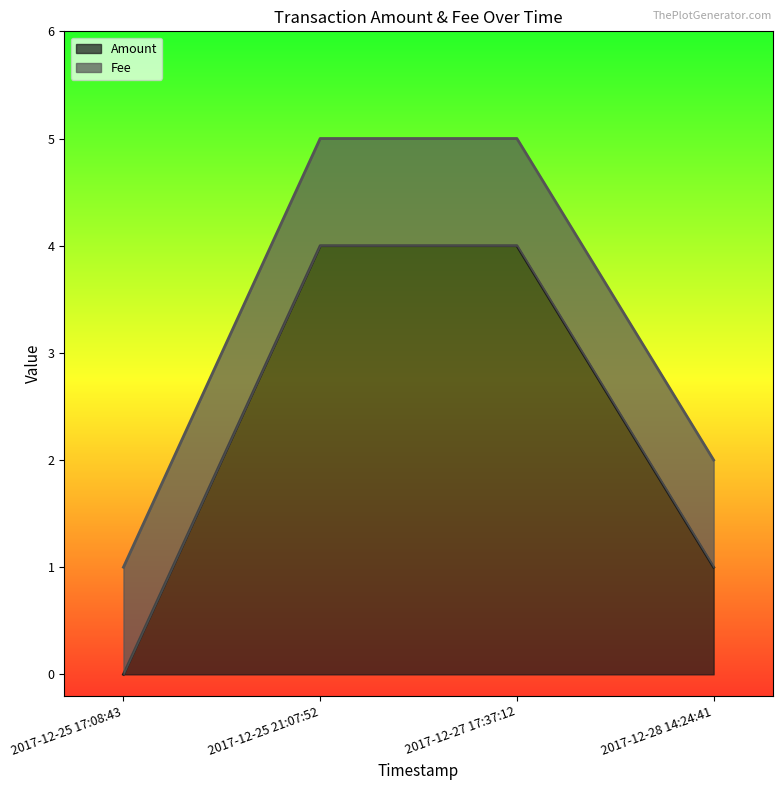

Does the chart display data point markers on the line(s)?

No